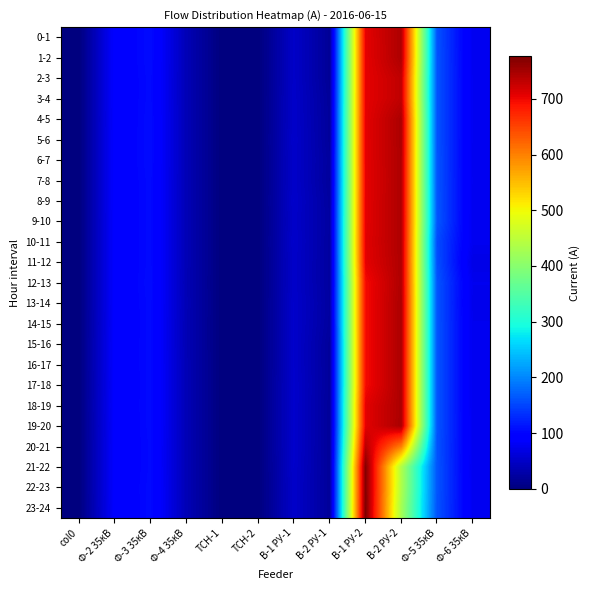

Reading left to right, extract all data points from this chart.

0-1: col0=0	Ф-2 35кВ=90	Ф-3 35кВ=106	Ф-4 35кВ=38	ТСН-1=0	ТСН-2=0	В-1 РУ-1=50	В-2 РУ-1=17	В-1 РУ-2=707	В-2 РУ-2=744	Ф-5 35кВ=160	Ф-6 35кВ=77
1-2: col0=0	Ф-2 35кВ=90	Ф-3 35кВ=106	Ф-4 35кВ=38	ТСН-1=0	ТСН-2=0	В-1 РУ-1=50	В-2 РУ-1=17	В-1 РУ-2=706	В-2 РУ-2=744	Ф-5 35кВ=161	Ф-6 35кВ=77
2-3: col0=0	Ф-2 35кВ=90	Ф-3 35кВ=105	Ф-4 35кВ=38	ТСН-1=0	ТСН-2=0	В-1 РУ-1=50	В-2 РУ-1=17	В-1 РУ-2=706	В-2 РУ-2=732	Ф-5 35кВ=161	Ф-6 35кВ=78
3-4: col0=0	Ф-2 35кВ=90	Ф-3 35кВ=105	Ф-4 35кВ=38	ТСН-1=0	ТСН-2=0	В-1 РУ-1=51	В-2 РУ-1=19	В-1 РУ-2=706	В-2 РУ-2=732	Ф-5 35кВ=161	Ф-6 35кВ=78
4-5: col0=0	Ф-2 35кВ=89	Ф-3 35кВ=106	Ф-4 35кВ=38	ТСН-1=0	ТСН-2=0	В-1 РУ-1=51	В-2 РУ-1=20	В-1 РУ-2=707	В-2 РУ-2=745	Ф-5 35кВ=161	Ф-6 35кВ=78
5-6: col0=0	Ф-2 35кВ=90	Ф-3 35кВ=106	Ф-4 35кВ=38	ТСН-1=0	ТСН-2=0	В-1 РУ-1=52	В-2 РУ-1=20	В-1 РУ-2=707	В-2 РУ-2=745	Ф-5 35кВ=161	Ф-6 35кВ=78
6-7: col0=0	Ф-2 35кВ=90	Ф-3 35кВ=106	Ф-4 35кВ=38	ТСН-1=0	ТСН-2=0	В-1 РУ-1=51	В-2 РУ-1=22	В-1 РУ-2=707	В-2 РУ-2=744	Ф-5 35кВ=162	Ф-6 35кВ=77
7-8: col0=0	Ф-2 35кВ=90	Ф-3 35кВ=105	Ф-4 35кВ=38	ТСН-1=0	ТСН-2=0	В-1 РУ-1=51	В-2 РУ-1=21	В-1 РУ-2=706	В-2 РУ-2=744	Ф-5 35кВ=162	Ф-6 35кВ=78
8-9: col0=0	Ф-2 35кВ=90	Ф-3 35кВ=105	Ф-4 35кВ=38	ТСН-1=0	ТСН-2=0	В-1 РУ-1=52	В-2 РУ-1=23	В-1 РУ-2=707	В-2 РУ-2=744	Ф-5 35кВ=163	Ф-6 35кВ=77
9-10: col0=0	Ф-2 35кВ=89	Ф-3 35кВ=105	Ф-4 35кВ=38	ТСН-1=0	ТСН-2=0	В-1 РУ-1=51	В-2 РУ-1=24	В-1 РУ-2=707	В-2 РУ-2=744	Ф-5 35кВ=164	Ф-6 35кВ=76
10-11: col0=0	Ф-2 35кВ=89	Ф-3 35кВ=105	Ф-4 35кВ=38	ТСН-1=0	ТСН-2=0	В-1 РУ-1=52	В-2 РУ-1=23	В-1 РУ-2=709	В-2 РУ-2=744	Ф-5 35кВ=155	Ф-6 35кВ=77
11-12: col0=0	Ф-2 35кВ=89	Ф-3 35кВ=105	Ф-4 35кВ=38	ТСН-1=0	ТСН-2=0	В-1 РУ-1=51	В-2 РУ-1=23	В-1 РУ-2=707	В-2 РУ-2=743	Ф-5 35кВ=157	Ф-6 35кВ=70
12-13: col0=0	Ф-2 35кВ=89	Ф-3 35кВ=106	Ф-4 35кВ=37	ТСН-1=0	ТСН-2=0	В-1 РУ-1=51	В-2 РУ-1=23	В-1 РУ-2=696	В-2 РУ-2=743	Ф-5 35кВ=162	Ф-6 35кВ=76
13-14: col0=0	Ф-2 35кВ=89	Ф-3 35кВ=105	Ф-4 35кВ=38	ТСН-1=0	ТСН-2=0	В-1 РУ-1=52	В-2 РУ-1=24	В-1 РУ-2=696	В-2 РУ-2=745	Ф-5 35кВ=162	Ф-6 35кВ=74
14-15: col0=0	Ф-2 35кВ=88	Ф-3 35кВ=105	Ф-4 35кВ=37	ТСН-1=0	ТСН-2=0	В-1 РУ-1=52	В-2 РУ-1=23	В-1 РУ-2=696	В-2 РУ-2=745	Ф-5 35кВ=162	Ф-6 35кВ=76
15-16: col0=0	Ф-2 35кВ=89	Ф-3 35кВ=105	Ф-4 35кВ=37	ТСН-1=0	ТСН-2=0	В-1 РУ-1=52	В-2 РУ-1=20	В-1 РУ-2=696	В-2 РУ-2=745	Ф-5 35кВ=162	Ф-6 35кВ=76
16-17: col0=0	Ф-2 35кВ=89	Ф-3 35кВ=105	Ф-4 35кВ=38	ТСН-1=0	ТСН-2=0	В-1 РУ-1=52	В-2 РУ-1=20	В-1 РУ-2=696	В-2 РУ-2=745	Ф-5 35кВ=162	Ф-6 35кВ=76
17-18: col0=0	Ф-2 35кВ=88	Ф-3 35кВ=105	Ф-4 35кВ=38	ТСН-1=0	ТСН-2=0	В-1 РУ-1=53	В-2 РУ-1=20	В-1 РУ-2=696	В-2 РУ-2=745	Ф-5 35кВ=162	Ф-6 35кВ=76
18-19: col0=0	Ф-2 35кВ=89	Ф-3 35кВ=105	Ф-4 35кВ=38	ТСН-1=0	ТСН-2=0	В-1 РУ-1=53	В-2 РУ-1=19	В-1 РУ-2=708	В-2 РУ-2=745	Ф-5 35кВ=162	Ф-6 35кВ=76
19-20: col0=0	Ф-2 35кВ=88	Ф-3 35кВ=105	Ф-4 35кВ=38	ТСН-1=0	ТСН-2=0	В-1 РУ-1=53	В-2 РУ-1=19	В-1 РУ-2=708	В-2 РУ-2=746	Ф-5 35кВ=162	Ф-6 35кВ=77
20-21: col0=0	Ф-2 35кВ=89	Ф-3 35кВ=104	Ф-4 35кВ=38	ТСН-1=0	ТСН-2=0	В-1 РУ-1=53	В-2 РУ-1=19	В-1 РУ-2=737	В-2 РУ-2=602	Ф-5 35кВ=161	Ф-6 35кВ=77
21-22: col0=0	Ф-2 35кВ=89	Ф-3 35кВ=104	Ф-4 35кВ=38	ТСН-1=0	ТСН-2=0	В-1 РУ-1=52	В-2 РУ-1=19	В-1 РУ-2=773	В-2 РУ-2=439	Ф-5 35кВ=162	Ф-6 35кВ=76
22-23: col0=0	Ф-2 35кВ=89	Ф-3 35кВ=105	Ф-4 35кВ=38	ТСН-1=0	ТСН-2=0	В-1 РУ-1=51	В-2 РУ-1=19	В-1 РУ-2=774	В-2 РУ-2=437	Ф-5 35кВ=162	Ф-6 35кВ=77
23-24: col0=0	Ф-2 35кВ=88	Ф-3 35кВ=105	Ф-4 35кВ=38	ТСН-1=0	ТСН-2=0	В-1 РУ-1=51	В-2 РУ-1=19	В-1 РУ-2=776	В-2 РУ-2=428	Ф-5 35кВ=161	Ф-6 35кВ=77